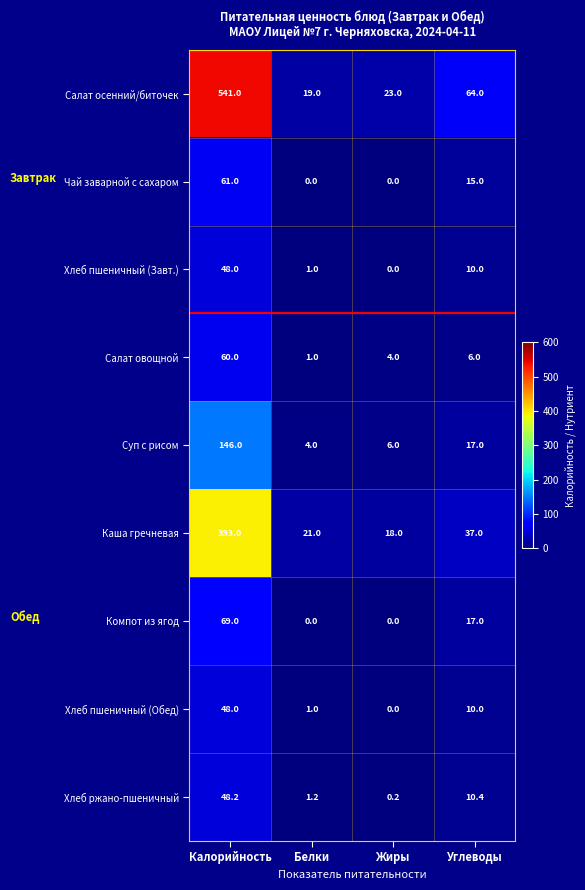

What is the total value across all series at Углеводы?

186.4